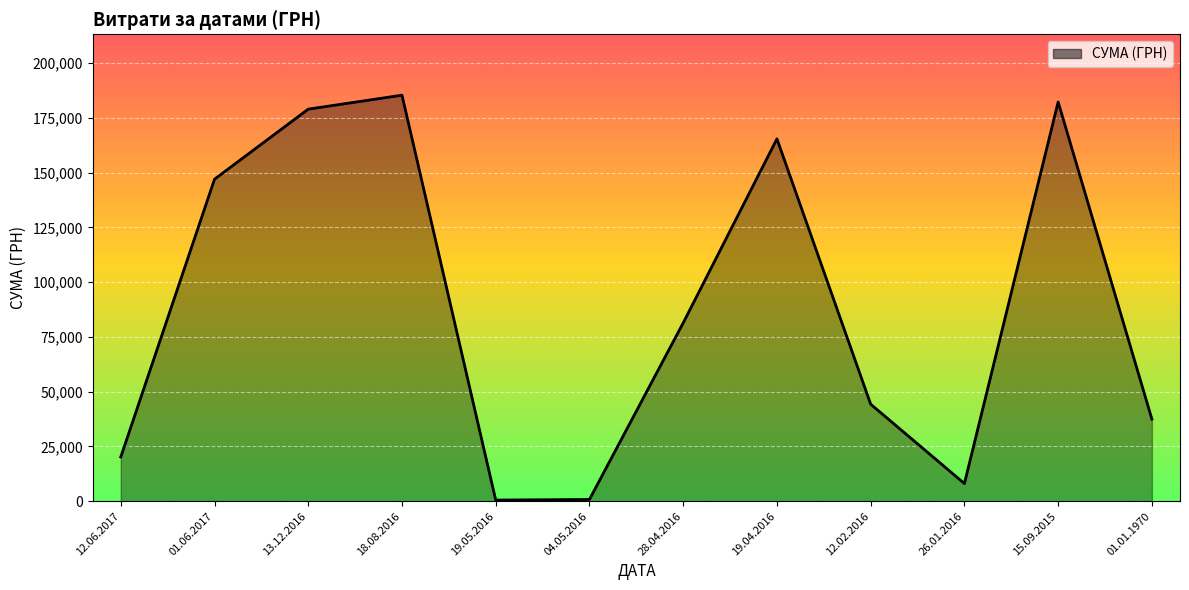

Is it true that the value at 13.12.2016 is 319721.9?

False